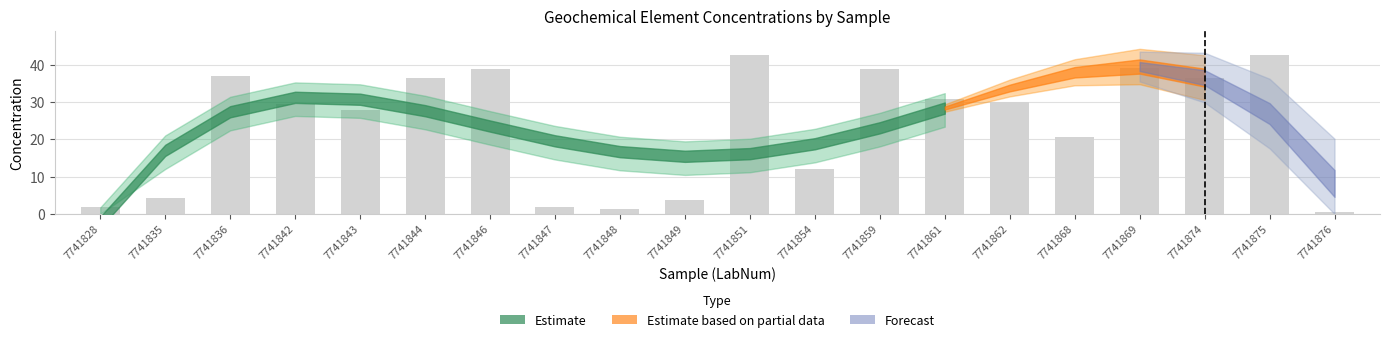

Between 7741846 and 7741861, which is larger?

7741846